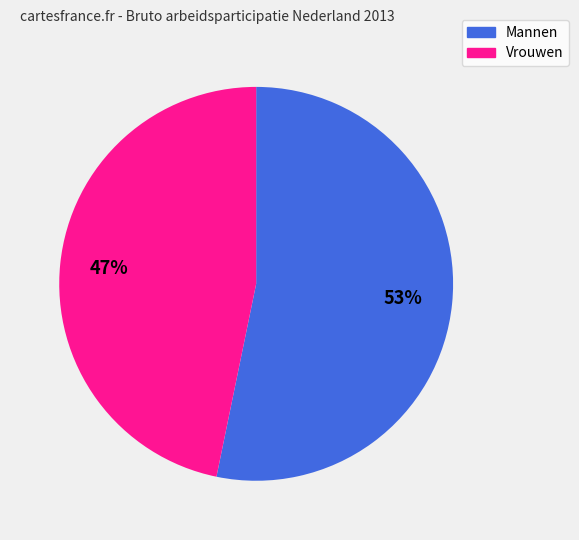

Count the number of slices in the pie.

2